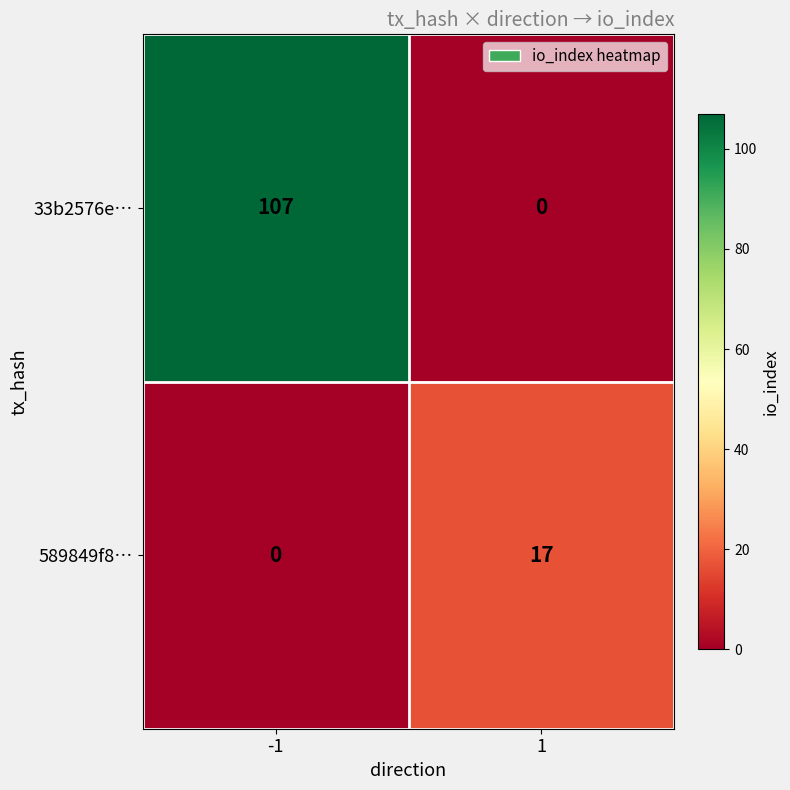

List the series in order of their peak value, highest first.

33b2576e…, 589849f8…